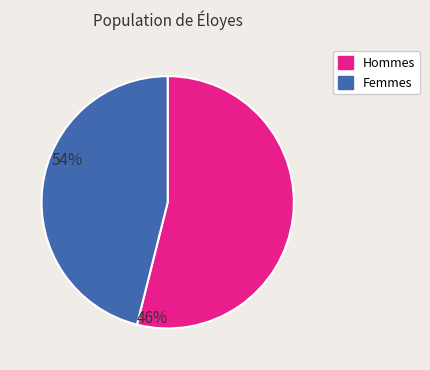

How many slices are in this pie chart?

2